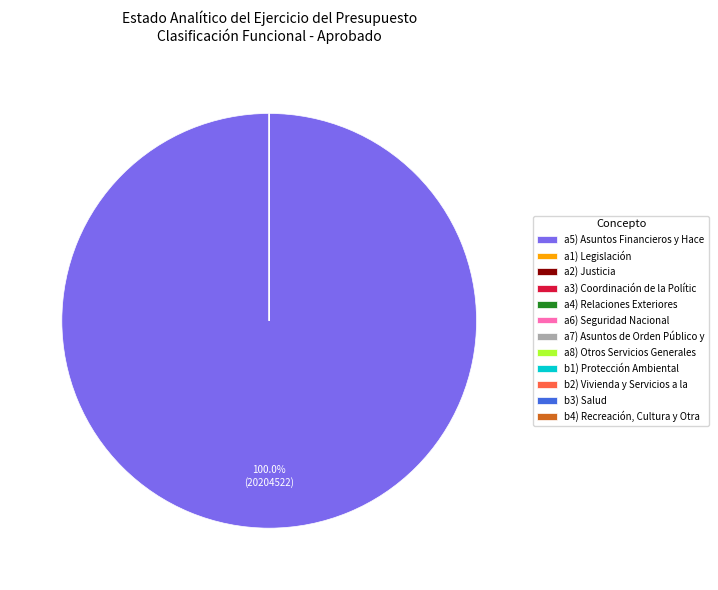

To the nearest percent, what is the average slice percentage?

8%